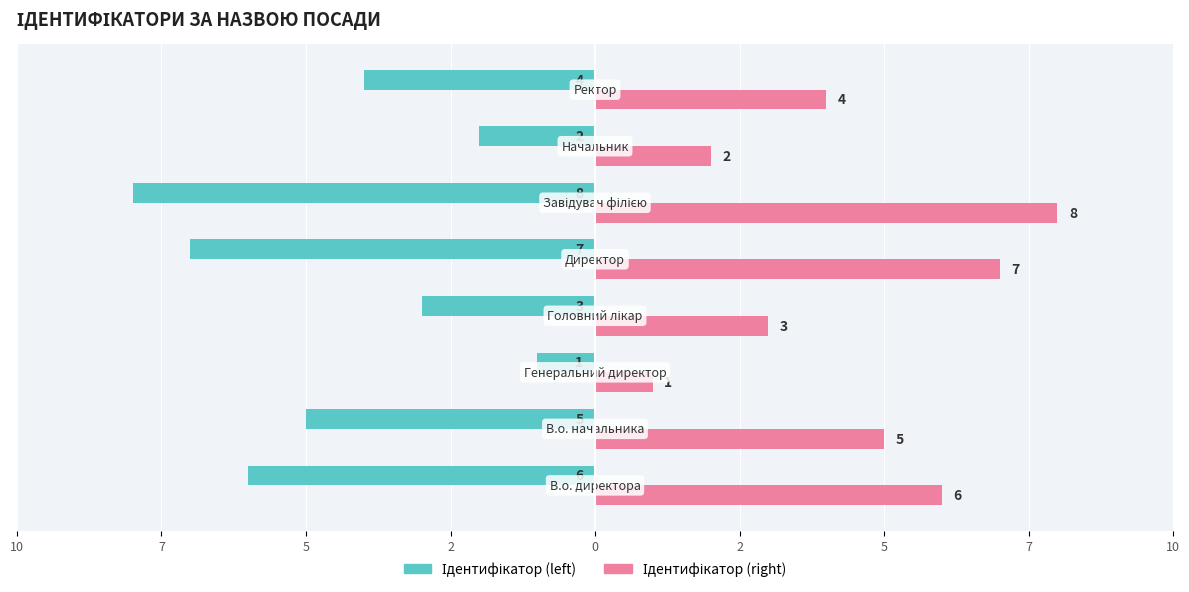

What is the difference between the maximum and minimum values in the Ідентифікатор (right) series?

7